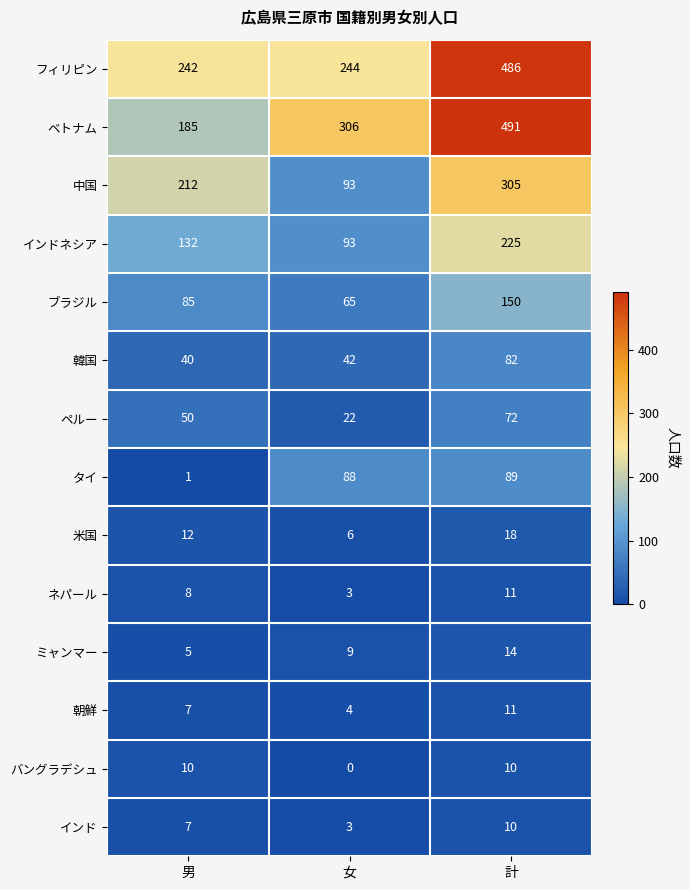

At which label is ブラジル closest to 107?

男